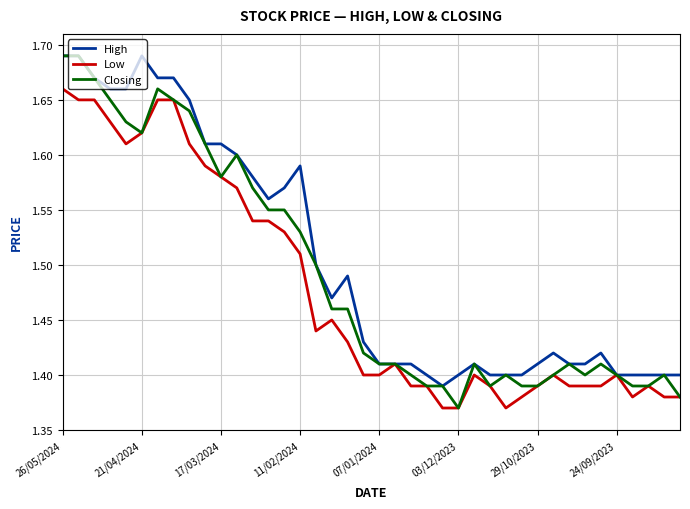

Rank the series by their average value, from highest to lowest.

High, Closing, Low